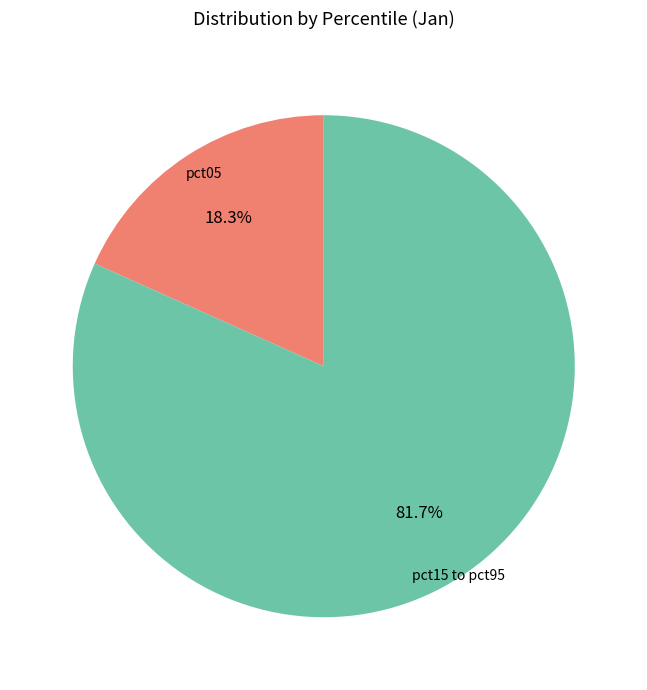

Does any single category account for the majority?

Yes